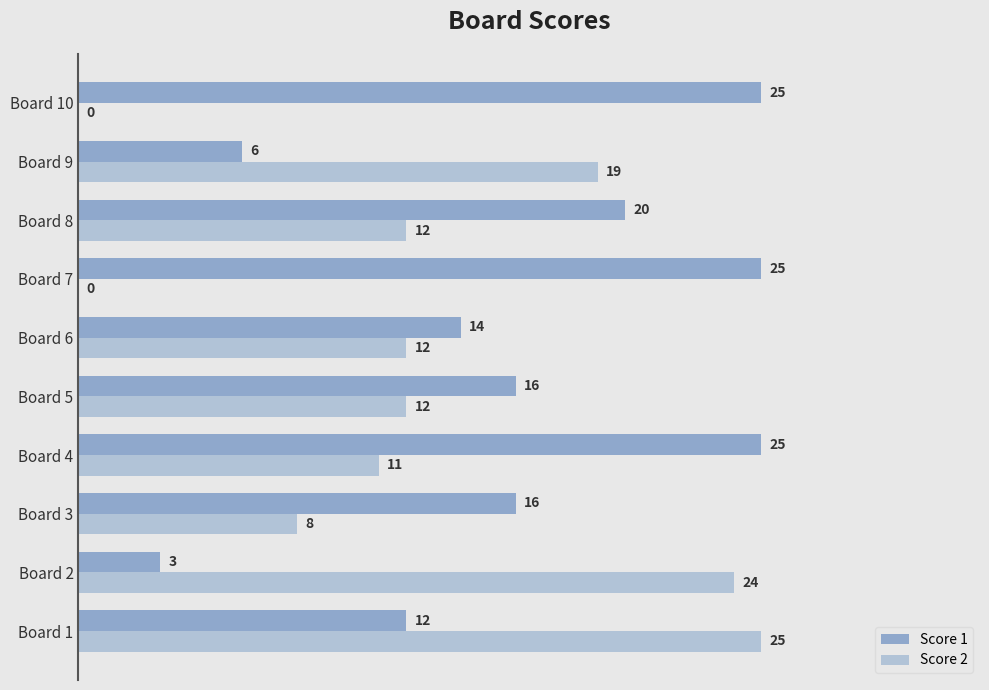

How many categories are shown in the chart?

10